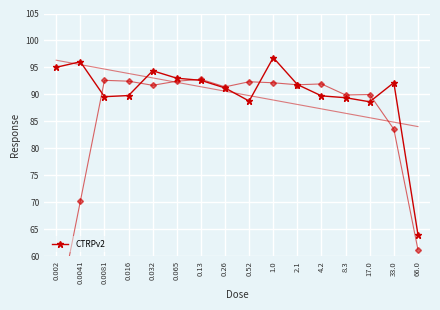

What is the sum of all values?

1442.9